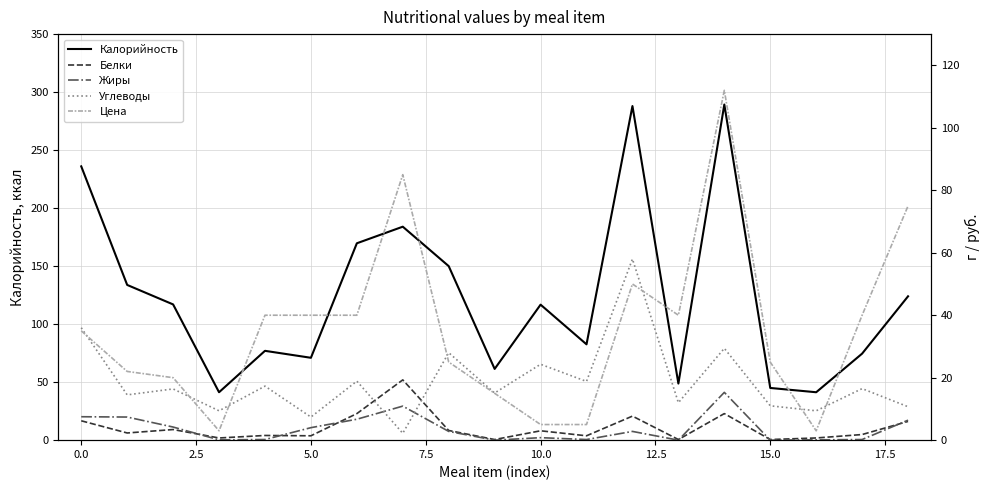

How many times do Углеводы and Белки cross each other?

2